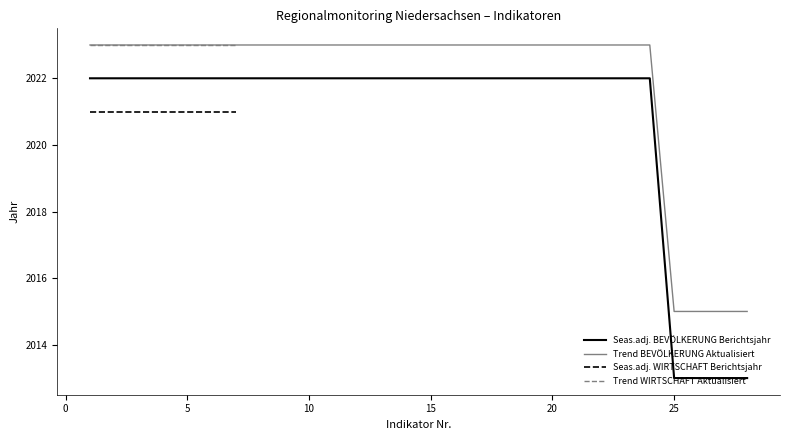

What is the lowest value of the Trend BEVÖLKERUNG Aktualisiert series?

2015